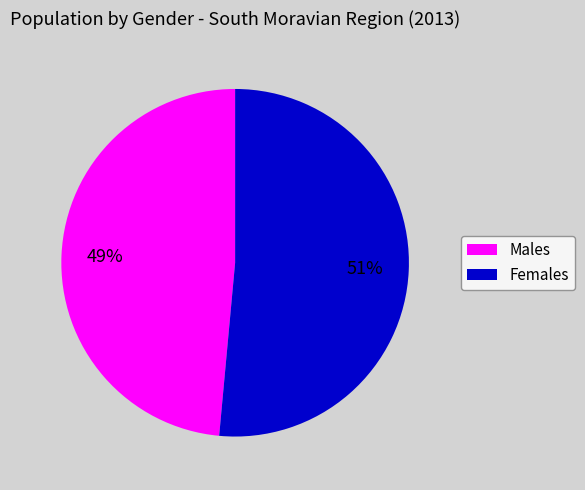

What percentage is the Males slice, to the nearest percent?

49%